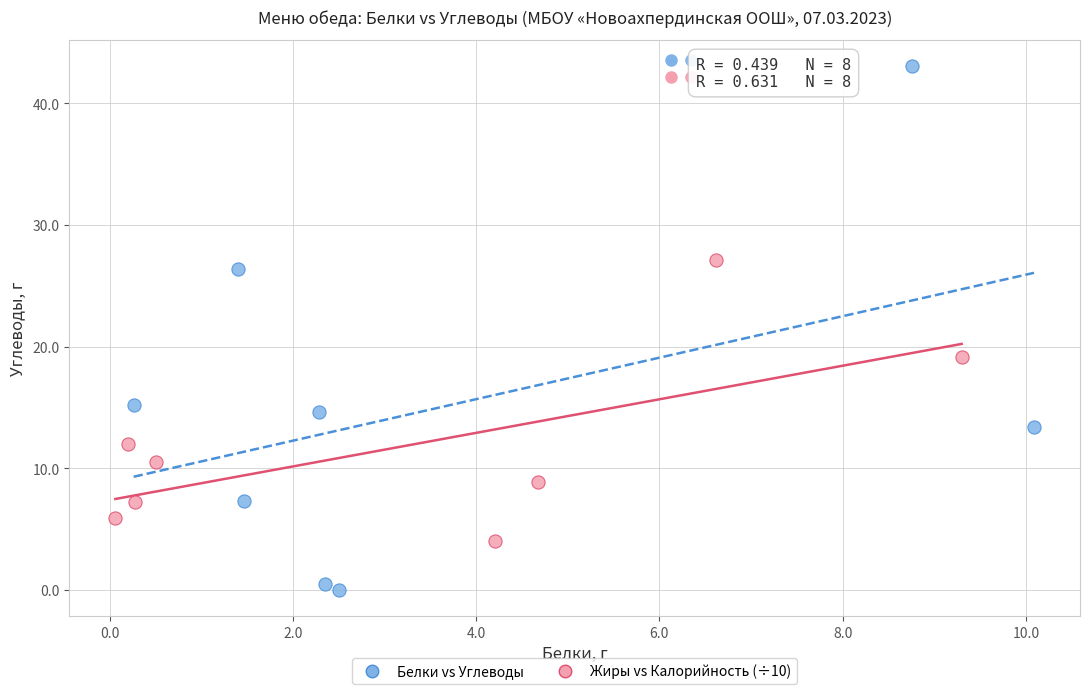

What are all the series names shown in the legend?

Белки vs Углеводы, Жиры vs Калорийность (÷10)